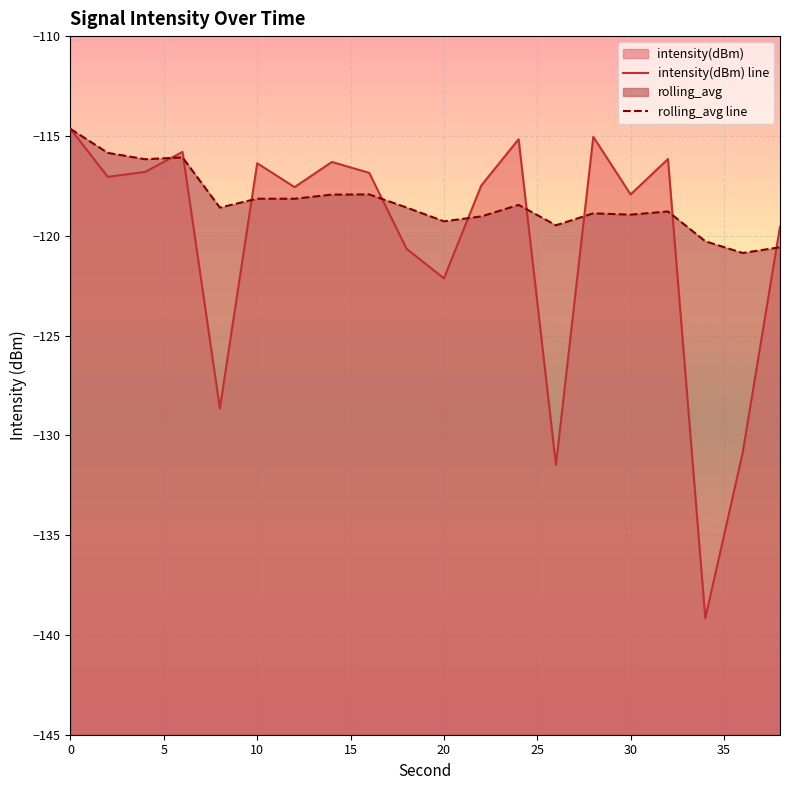

What is the maximum value shown in the chart?

-114.6